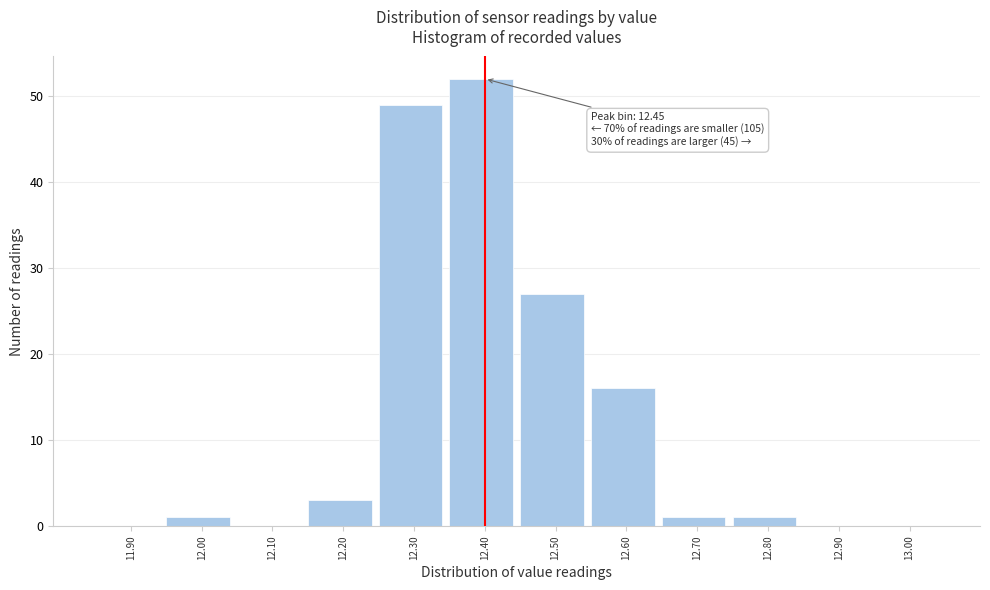

Reading left to right, list all the values displayed in this chart.

11.90=0	12.00=1	12.10=0	12.20=3	12.30=49	12.40=52	12.50=27	12.60=16	12.70=1	12.80=1	12.90=0	13.00=0